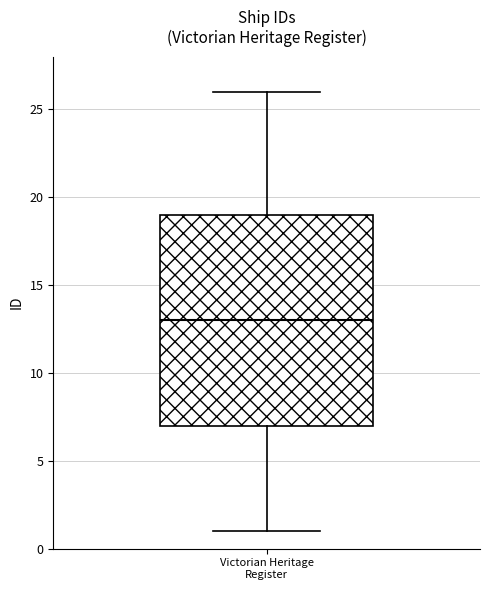

Read this box plot against the y-axis: the position of the median line, the range covered by the box, and the ends of both whiskers. The values are not printed on the chart, so give them approximately, as read against the axis.

median 13, box 7 to 19, whiskers 1 to 26